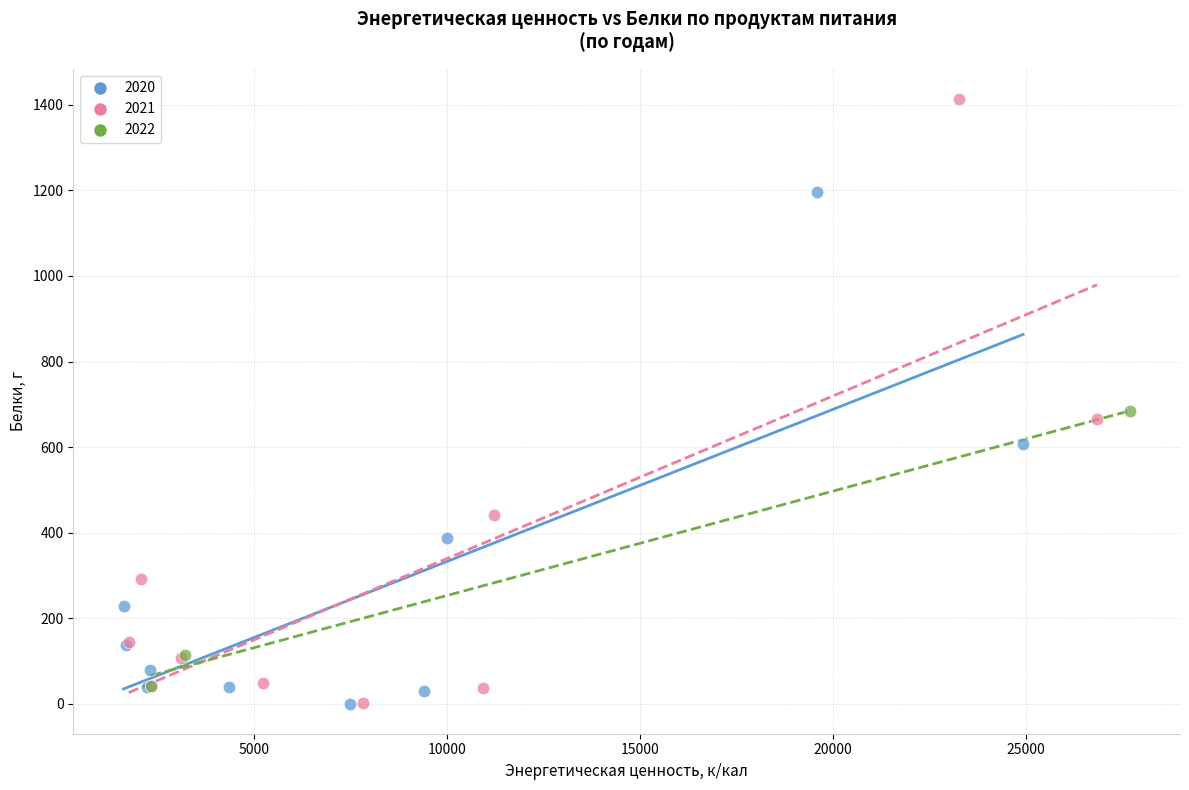

Which series has the largest Y range (max minus min)?

2021